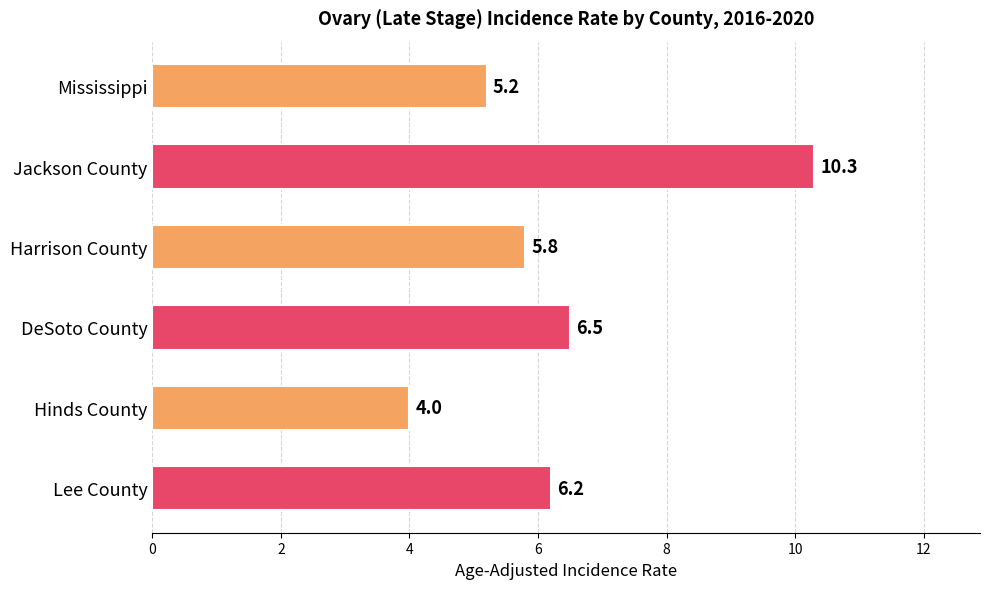

At which label is the value closest to 7?

DeSoto County